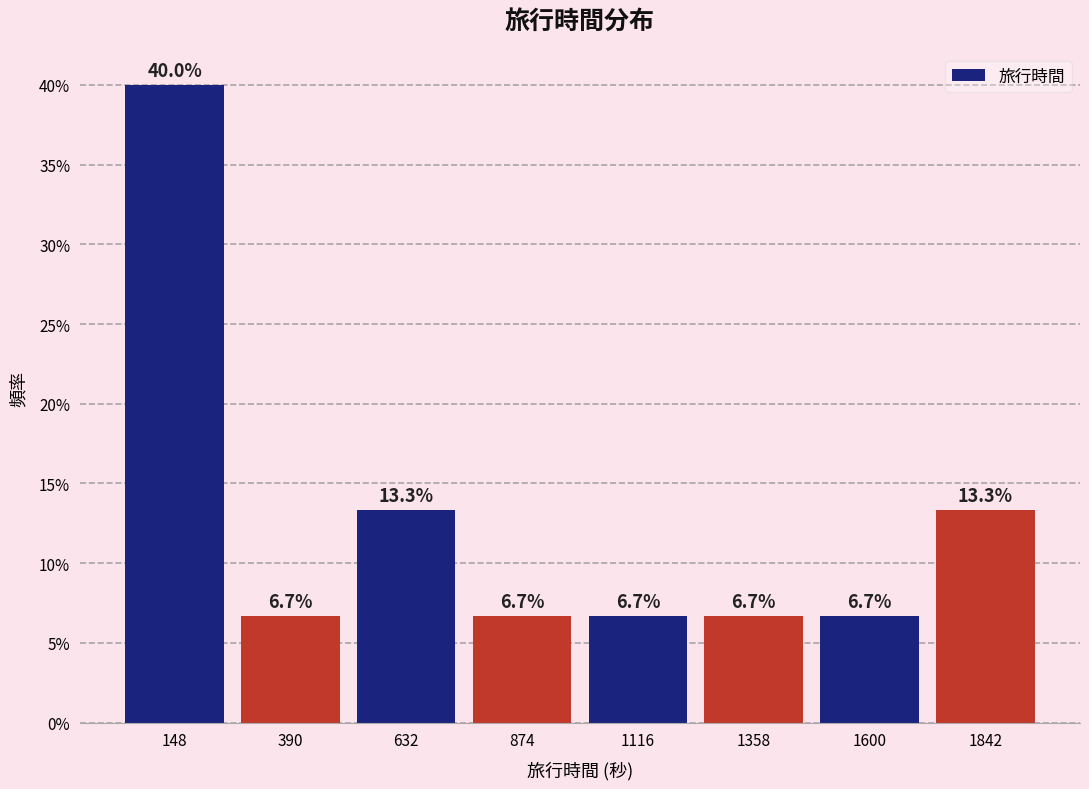

Reading left to right, list every bar in this chart as the range it spans on the x-axis followed by its height. The bar edges are not printed on the chart, so give them approximately, as read against the axis.

50 to 250: 40.0
250 to 500: 6.7
500 to 750: 13.3
750 to 1000: 6.7
1000 to 1250: 6.7
1250 to 1500: 6.7
1500 to 1700: 6.7
1700 to 1950: 13.3